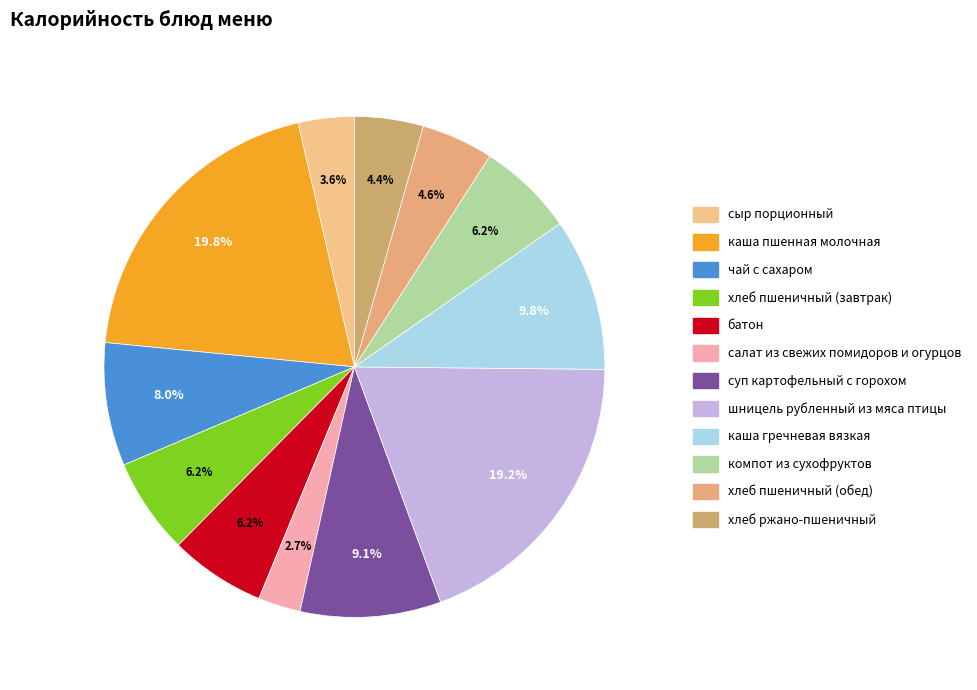

Which slice is the smallest?

салат из свежих помидоров и огурцов